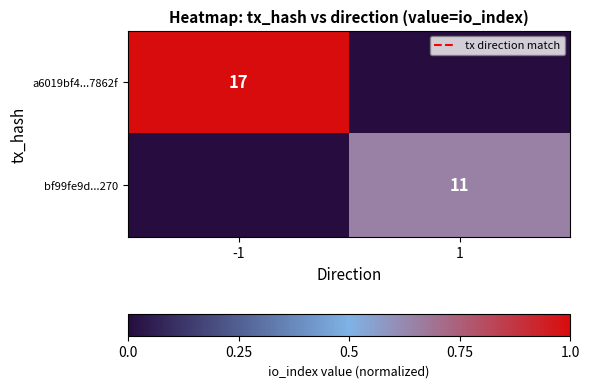

Is it true that bf99fe9d...270 equals 19 at 1?

False